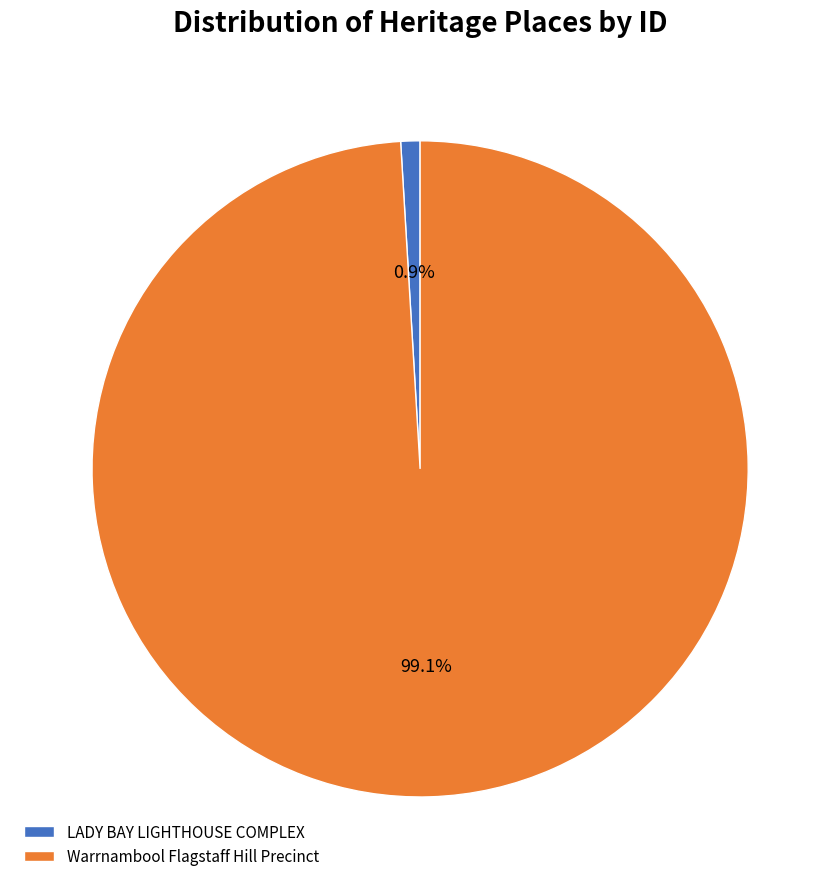

To the nearest percent, what percentage of the pie is LADY BAY LIGHTHOUSE COMPLEX?

1%